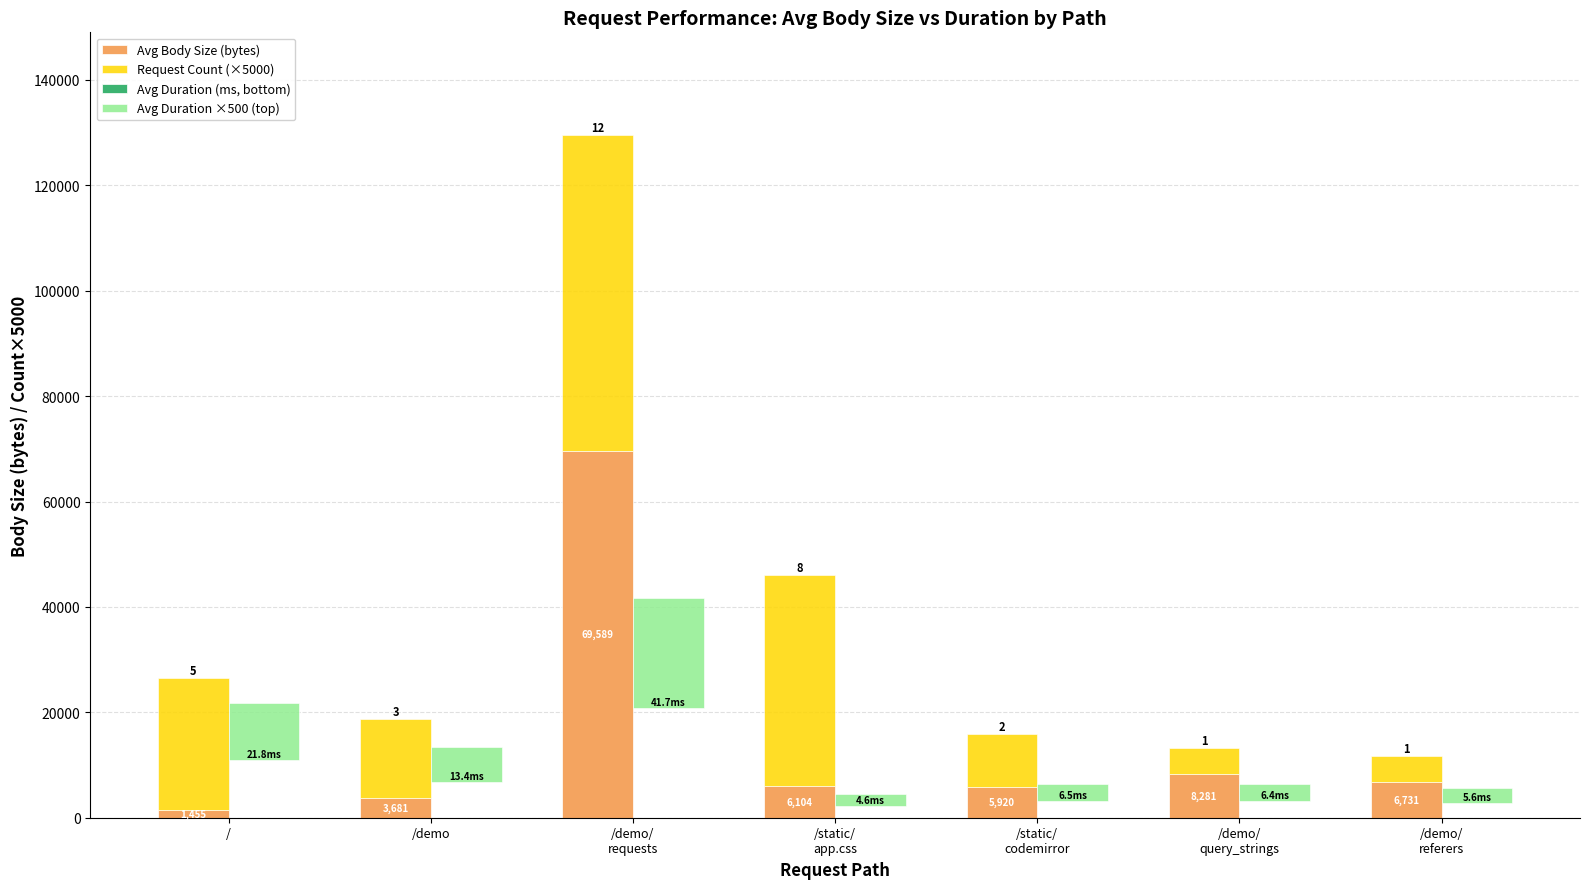

Reading right to left, transcribe all the data shown in this chart.

Avg Body Size (bytes): /demo/
referers=6731.0	/demo/
query_strings=8281.0	/static/
codemirror=5920.0	/static/
app.css=6104.0	/demo/
requests=69588.8	/demo=3681.3	/=1455.0
Request Count (×5000): /demo/
referers=5000.0	/demo/
query_strings=5000.0	/static/
codemirror=10000.0	/static/
app.css=40000.0	/demo/
requests=60000.0	/demo=15000.0	/=25000.0
Avg Duration (ms, bottom): /demo/
referers=5.6	/demo/
query_strings=6.4	/static/
codemirror=6.5	/static/
app.css=4.6	/demo/
requests=41.7	/demo=13.4	/=21.8
Avg Duration ×500 (top): /demo/
referers=2815.0	/demo/
query_strings=3210.0	/static/
codemirror=3237.5	/static/
app.css=2296.7	/demo/
requests=20826.2	/demo=6700.0	/=10910.0